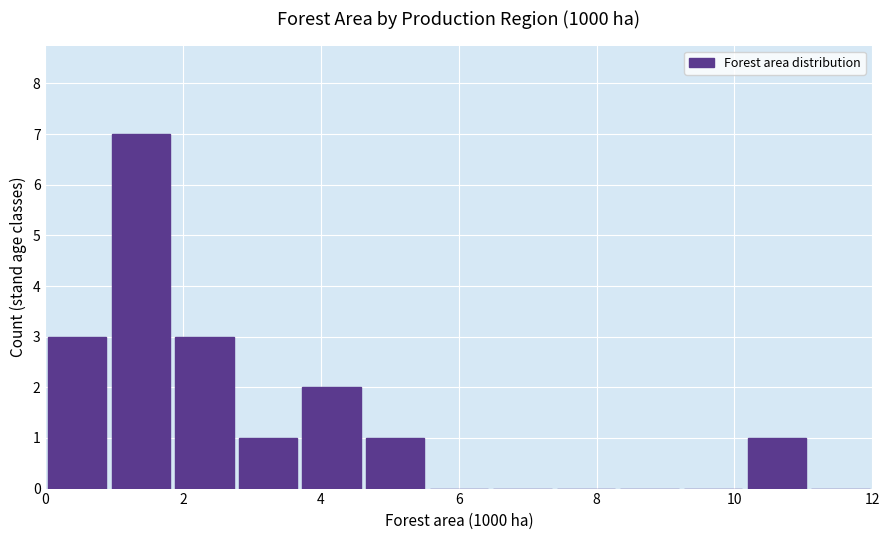

Which range on the x-axis has the tallest bar?

1.0 to 1.8